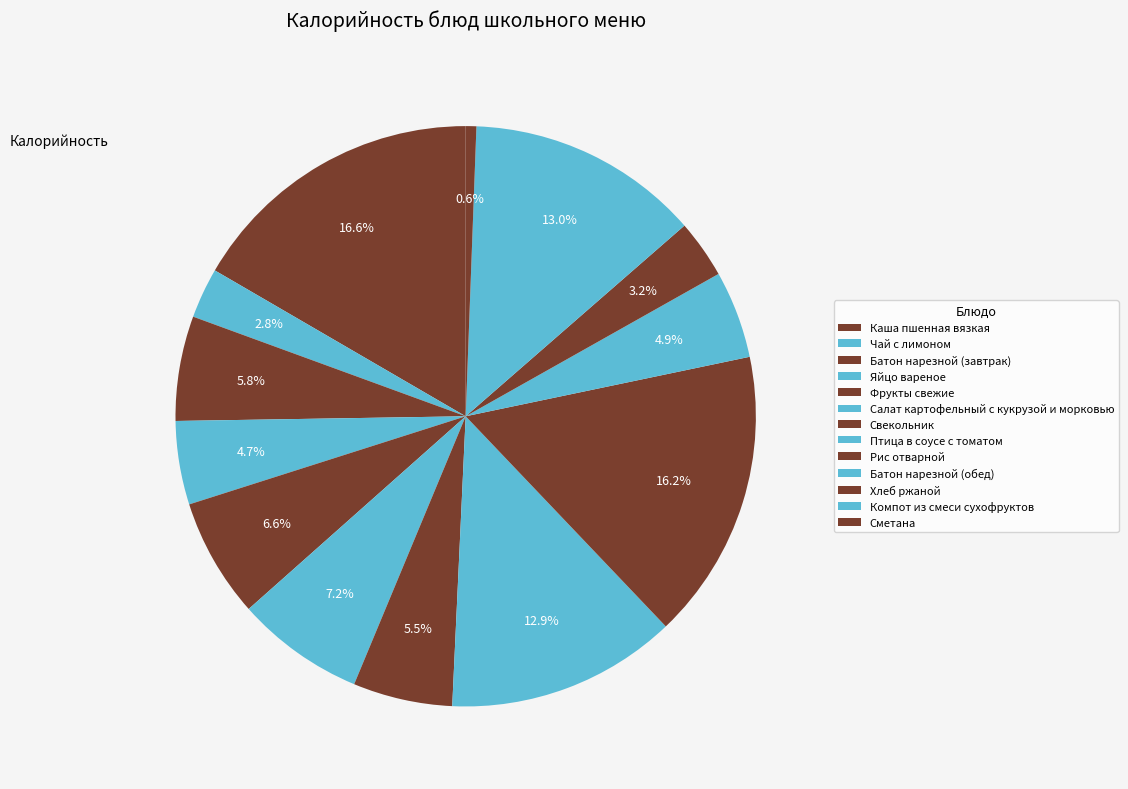

How many slices are in this pie chart?

13